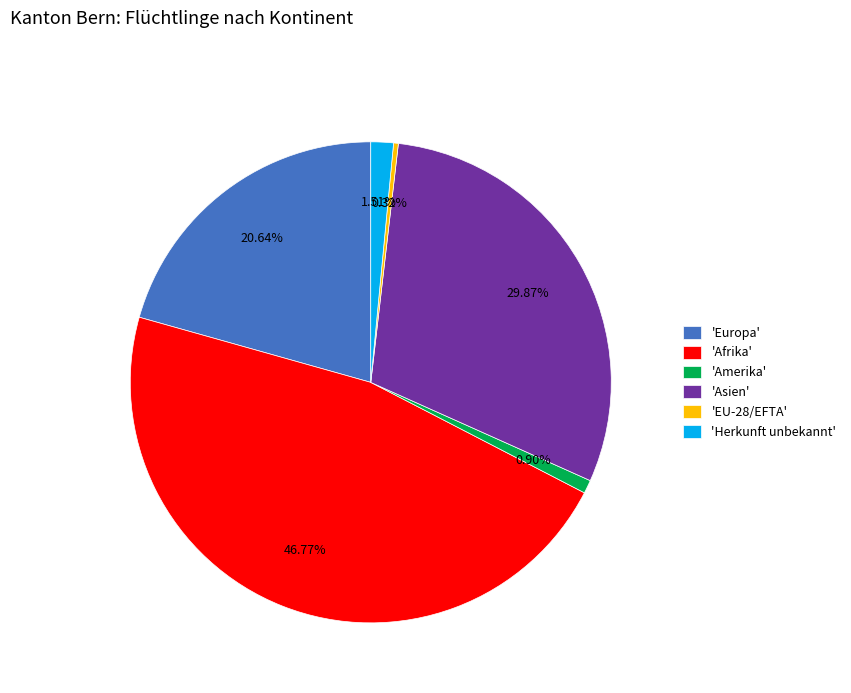

Does any single category account for the majority?

No